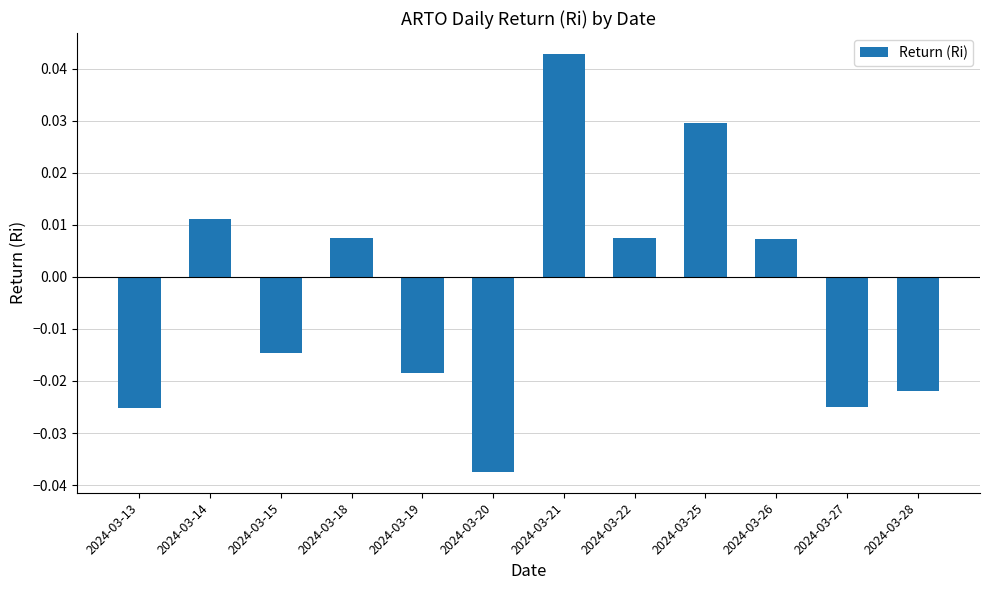

Which category has the lowest value across all series?

2024-03-20